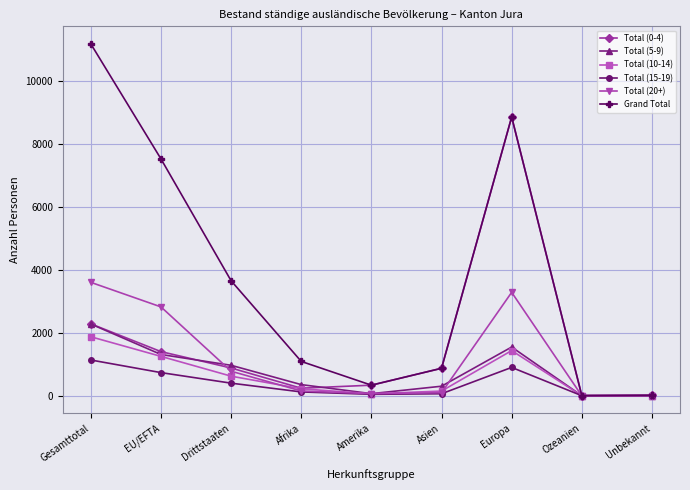

What is the maximum value shown in the chart?

11165